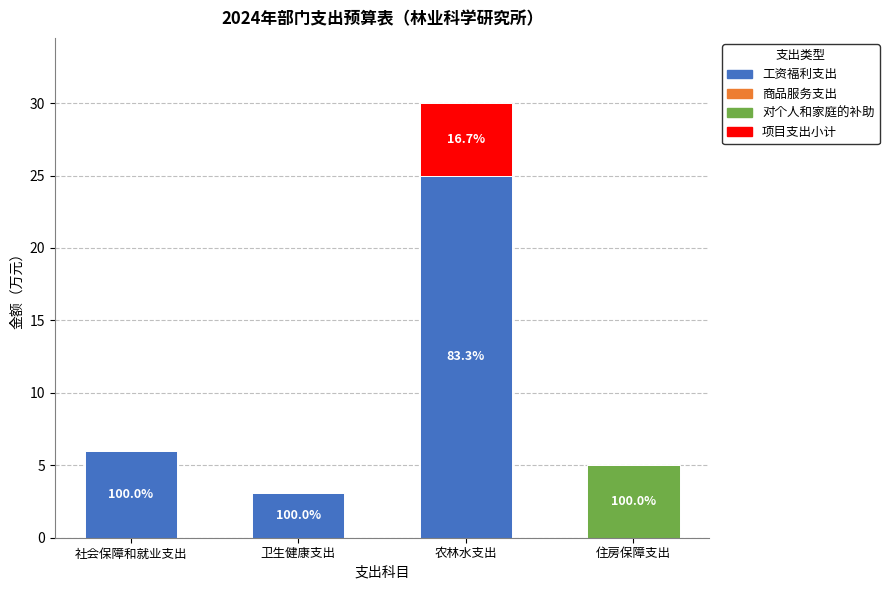

At which category is the sum across all series the highest?

农林水支出